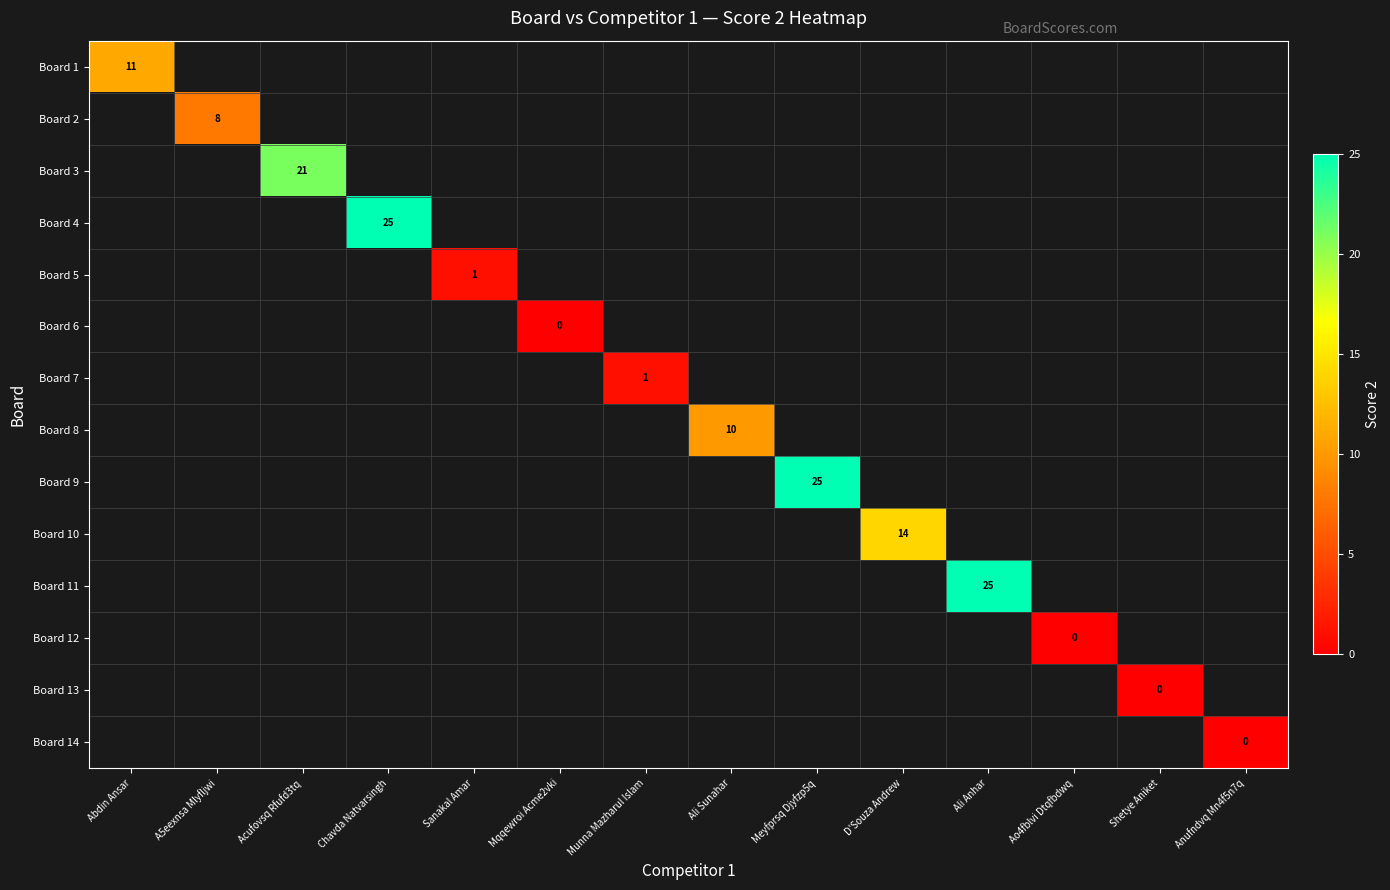

Is it true that Board 10 equals 14 at D'Souza Andrew?

True